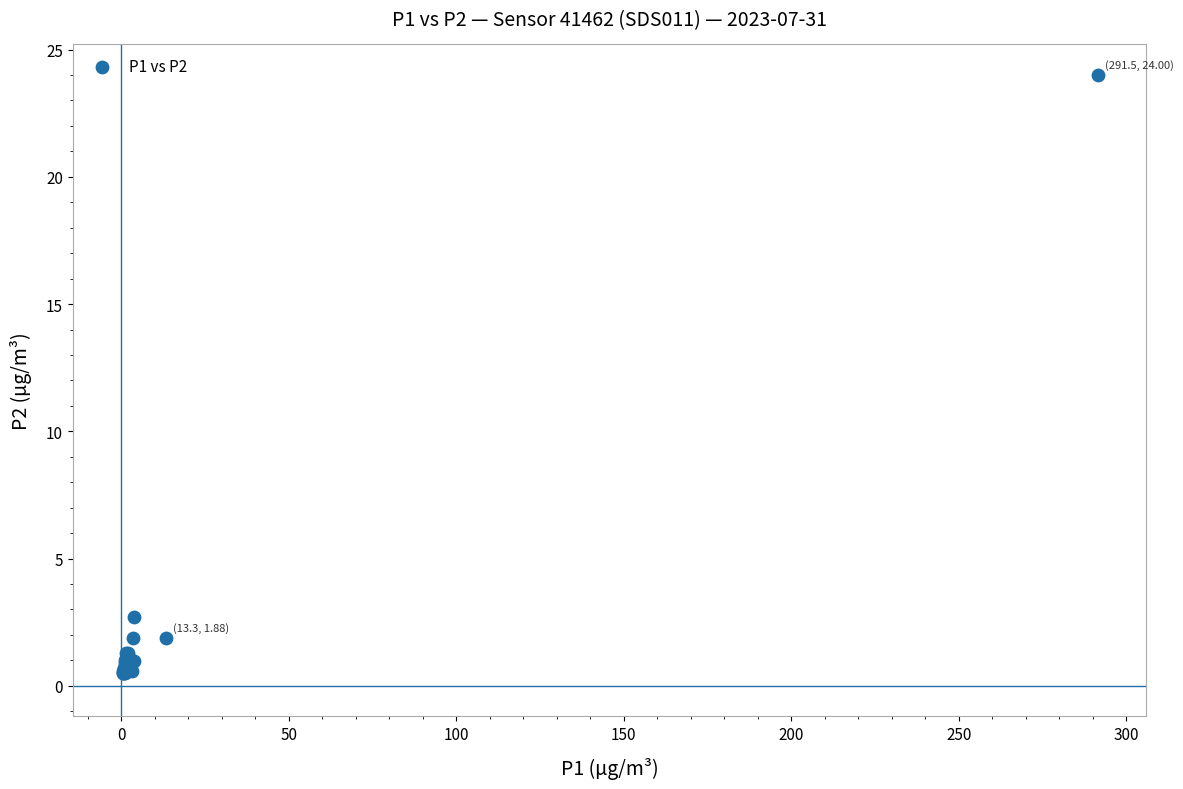

What Y value in the scatter plot is closest to 12?

2.7